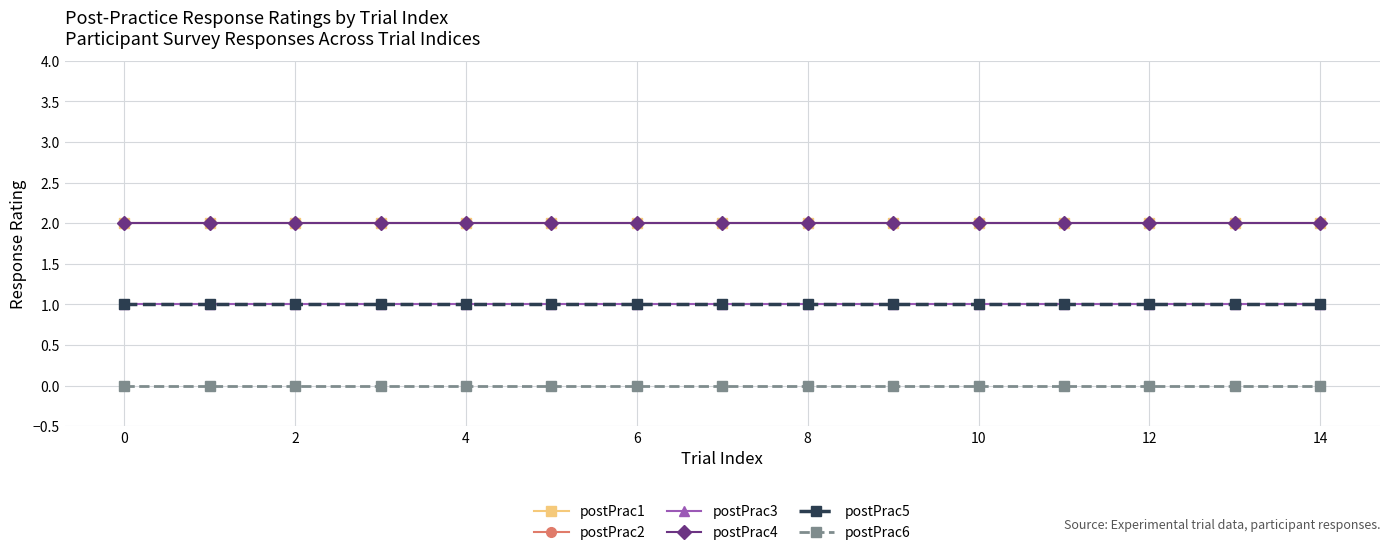

What is the sum of all postPrac5 values?

15